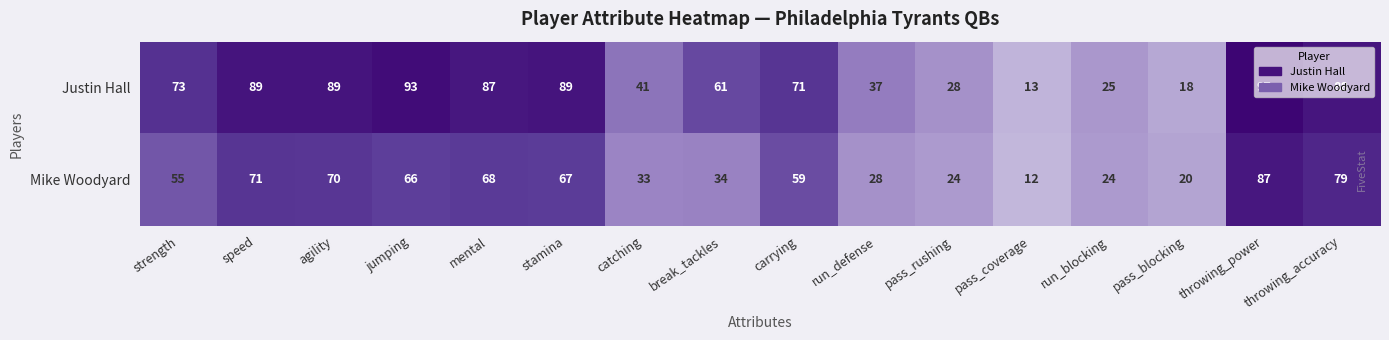

What is the approximate value of Mike Woodyard at throwing_accuracy?

79